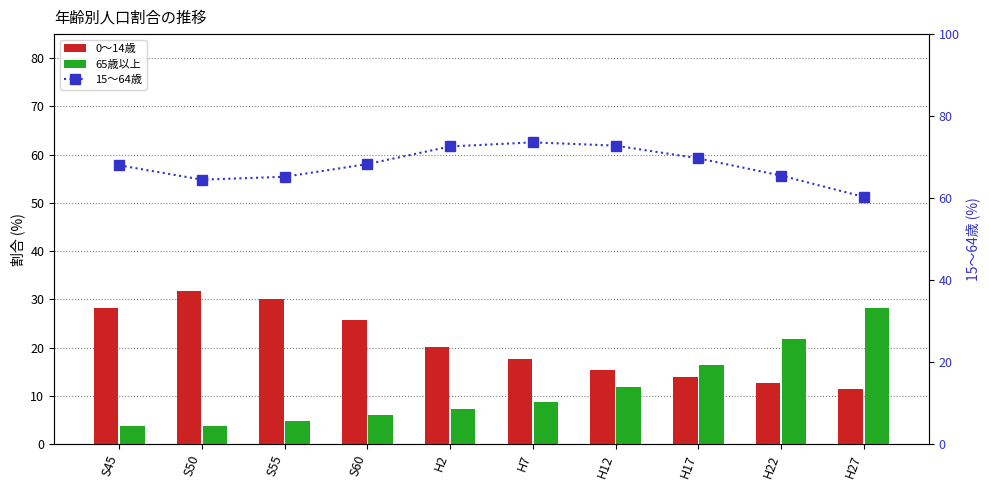

Is the value of 15～64歳 at S55 greater than the value of 0～14歳 at S55?

Yes